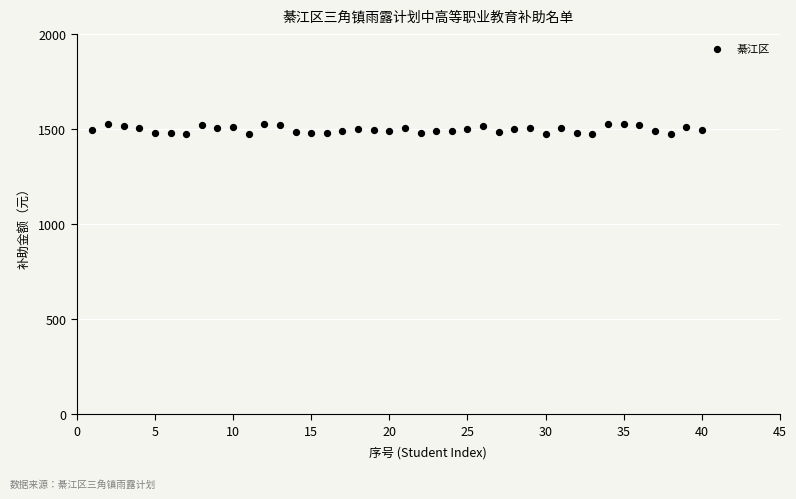

What is the range of Y values (max minus min)?

57.0